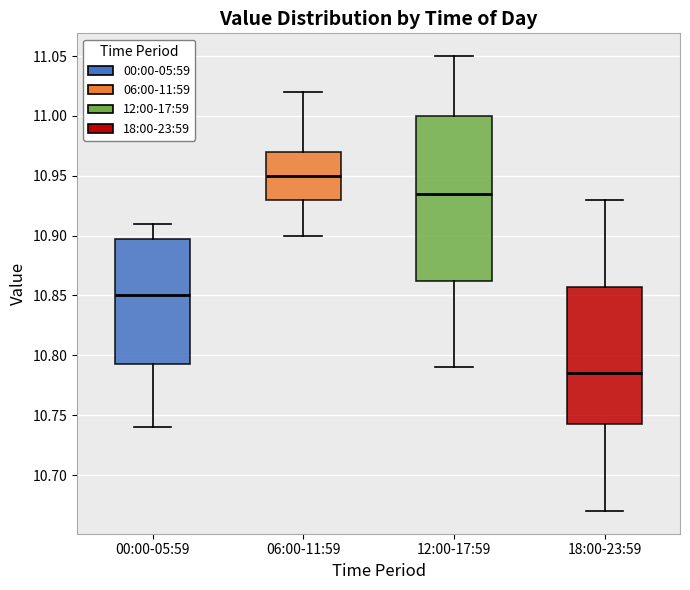

Which box has the highest median line?

06:00-11:59